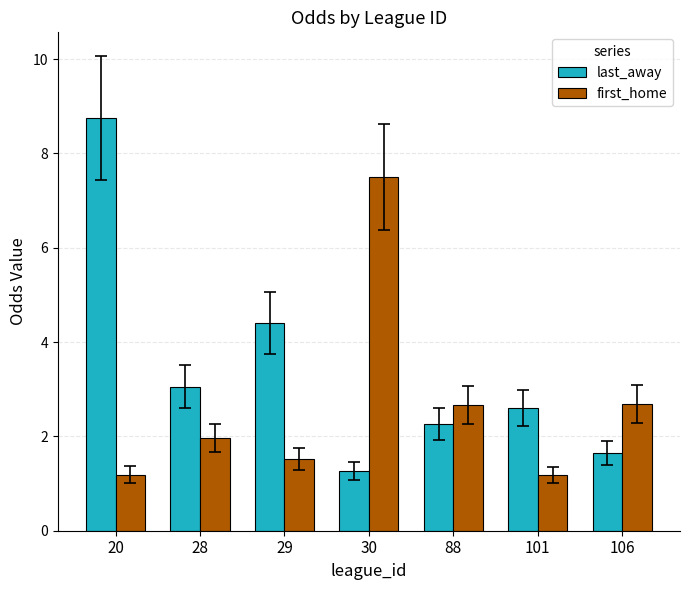

List the series in order of their peak value, lowest first.

first_home, last_away